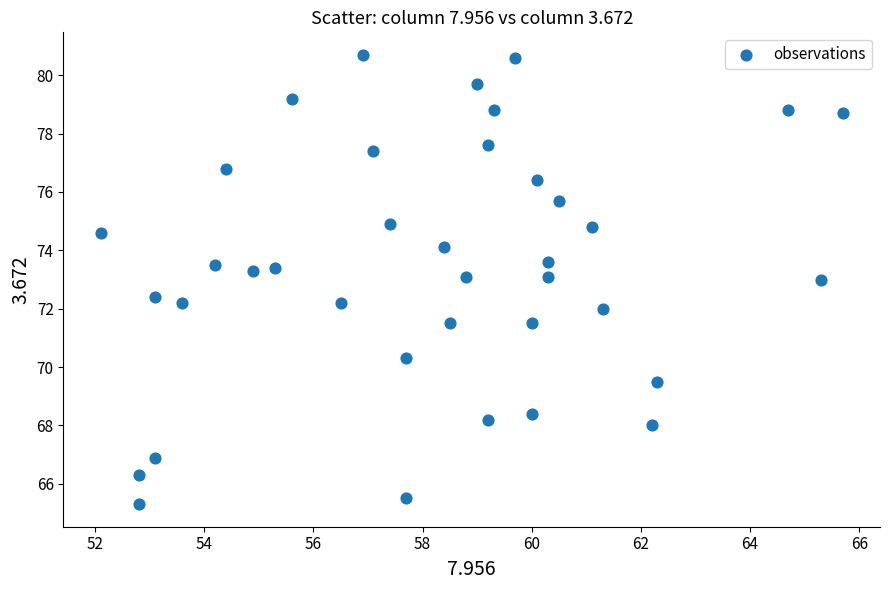

What is the range of Y values (max minus min)?

15.4